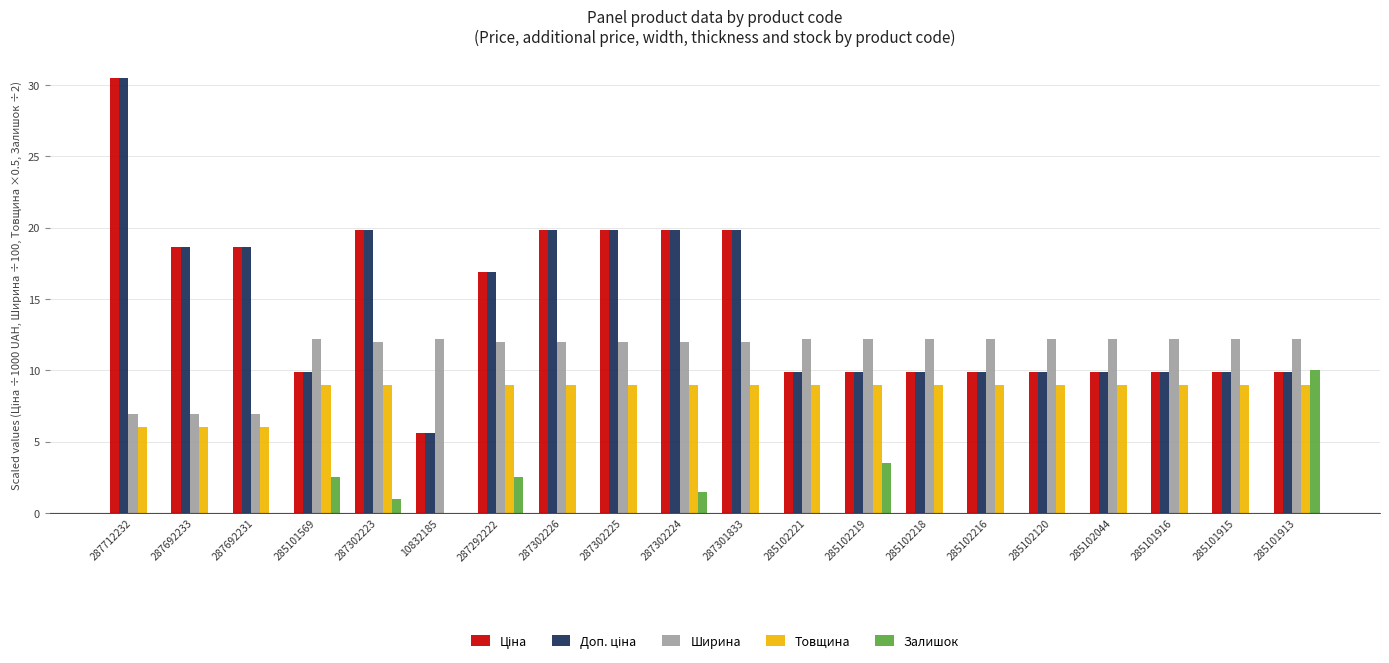

How many groups of bars are there?

20